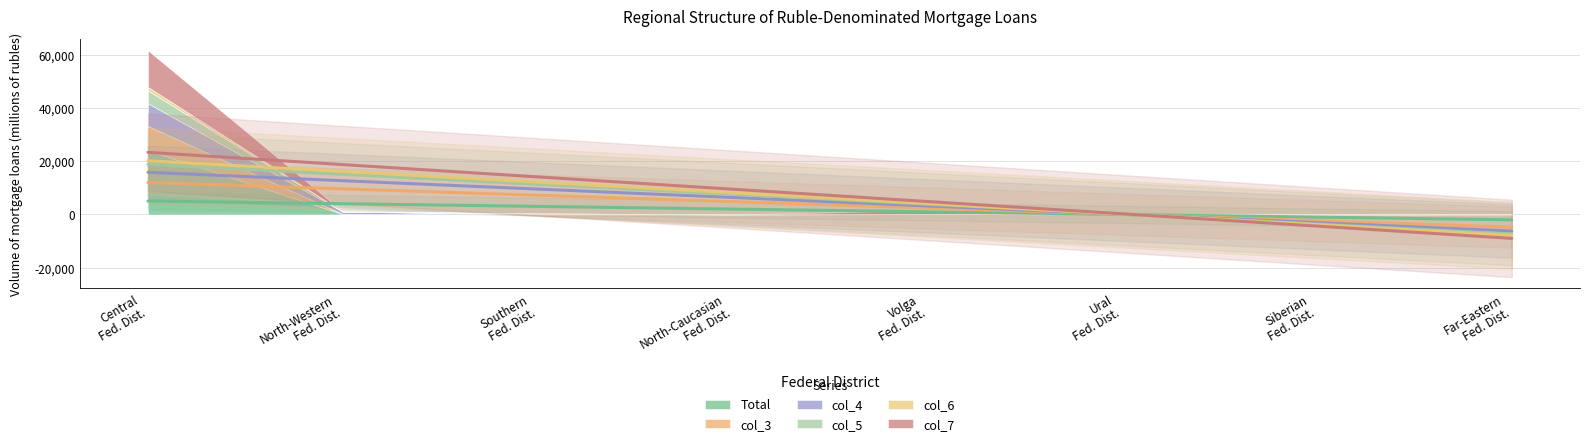

What is the label of the 5th point from the left?

Volga Federal District